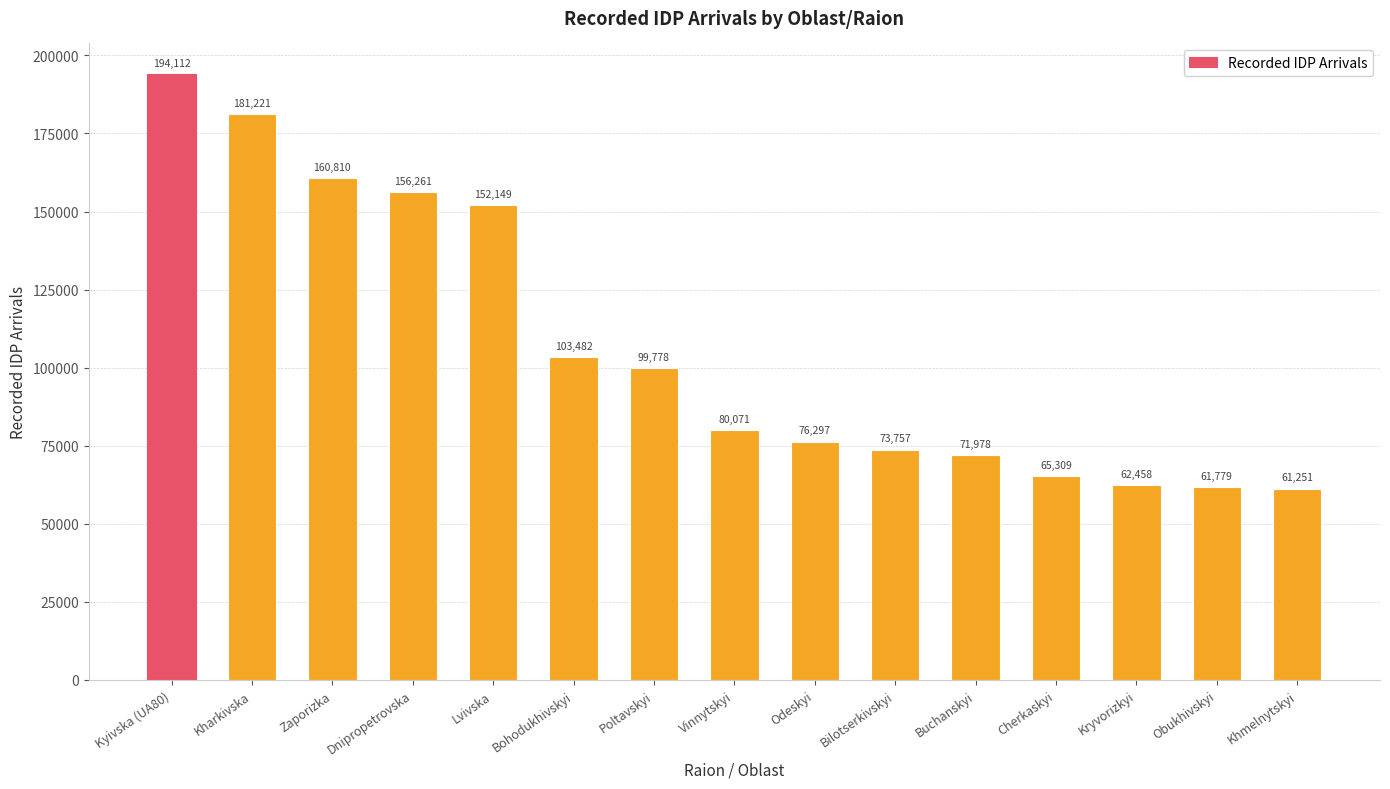

What is the change in value from Bilotserkivskyi to Obukhivskyi?

-11978